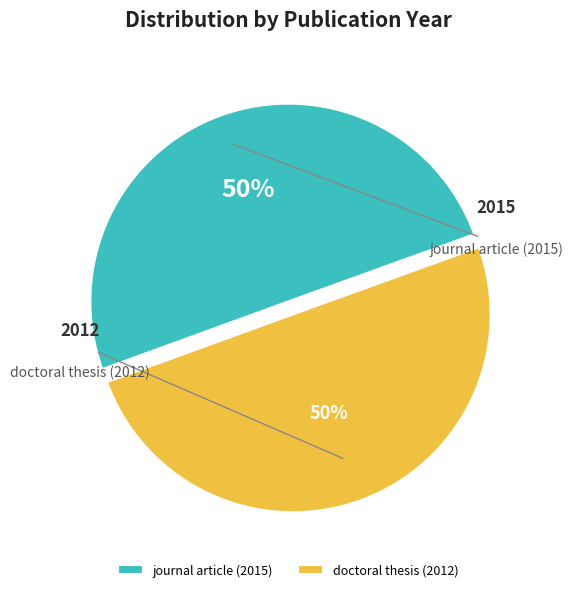

Count the number of slices in the pie.

2